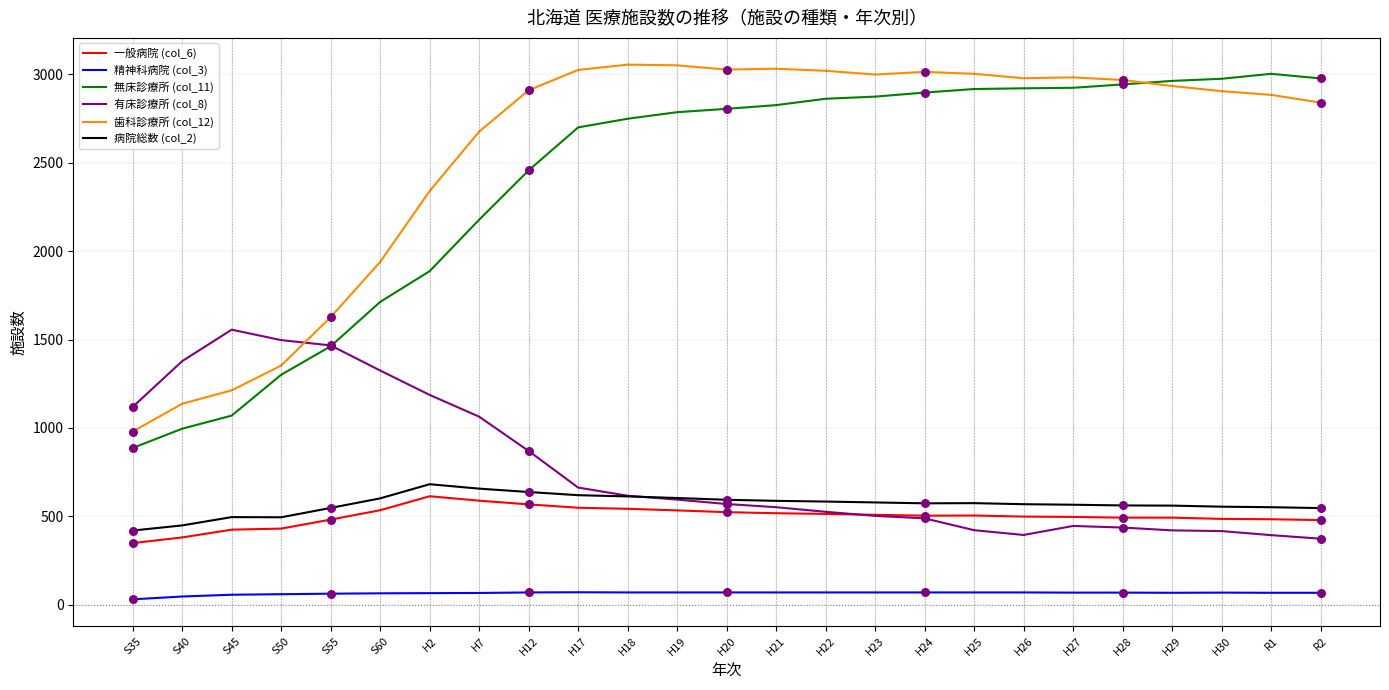

What is the total value across all series at R2?

7285